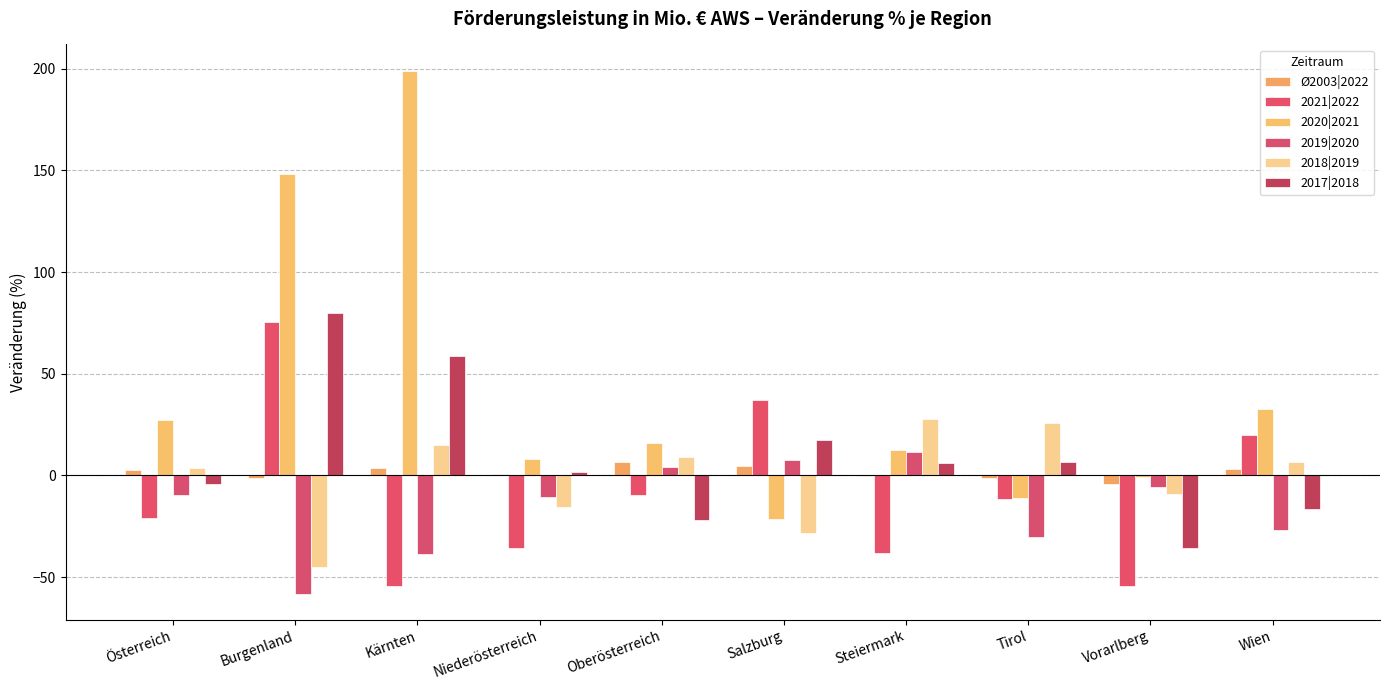

At which label does 2021|2022 first exceed -11?

Burgenland